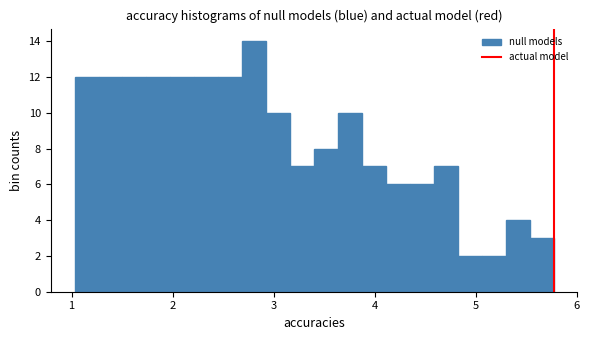

Read against the x-axis, roughly where is the centre of the tallest bar?

2.8